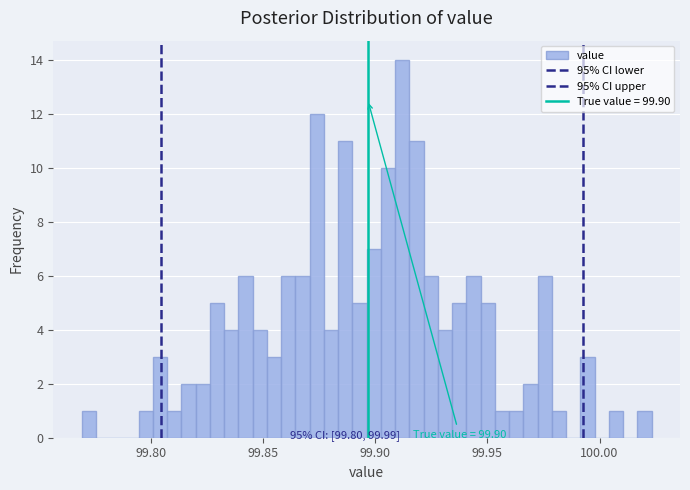

Read against the x-axis, roughly where is the centre of the tallest bar?

99.910